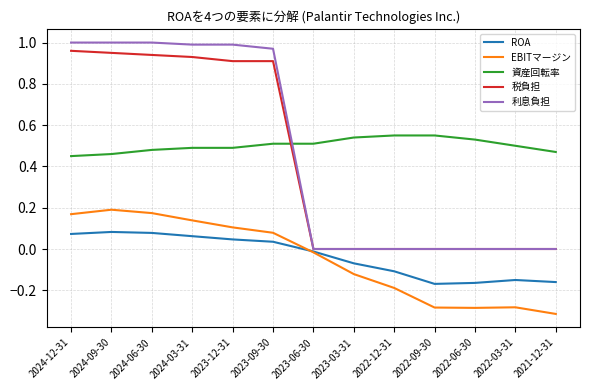

True or false: EBITマージン and 利息負担 cross at least once.

False